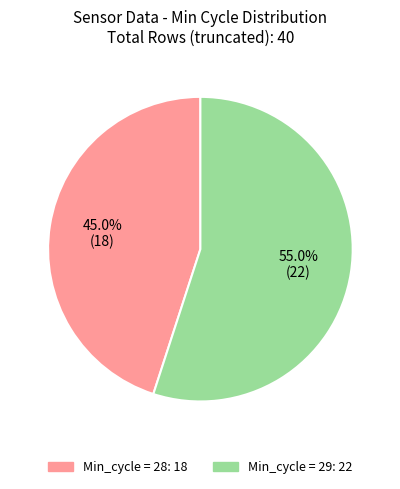

Does any single category account for the majority?

Yes